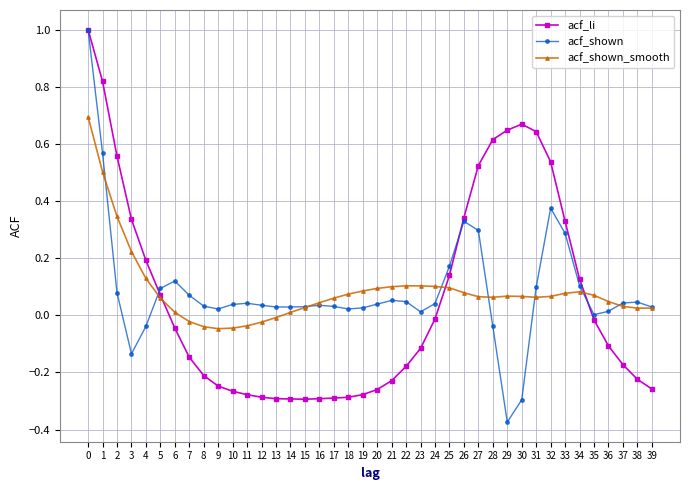

What is the maximum value shown in the chart?

1.0